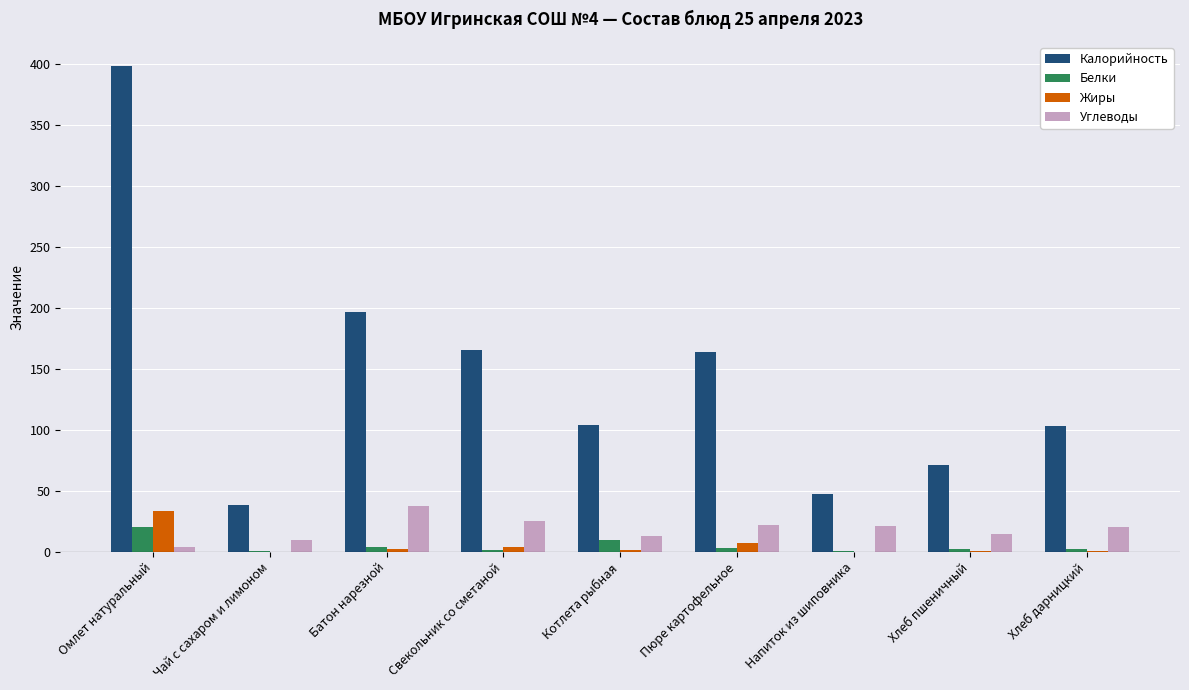

What is the highest value of the Жиры series?

33.4